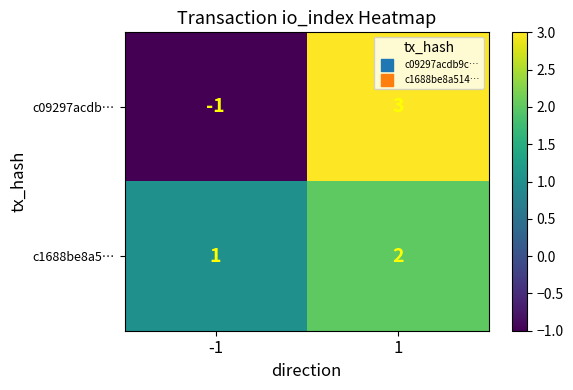

Rank the series by their maximum value, from highest to lowest.

c09297acdb…, c1688be8a5…